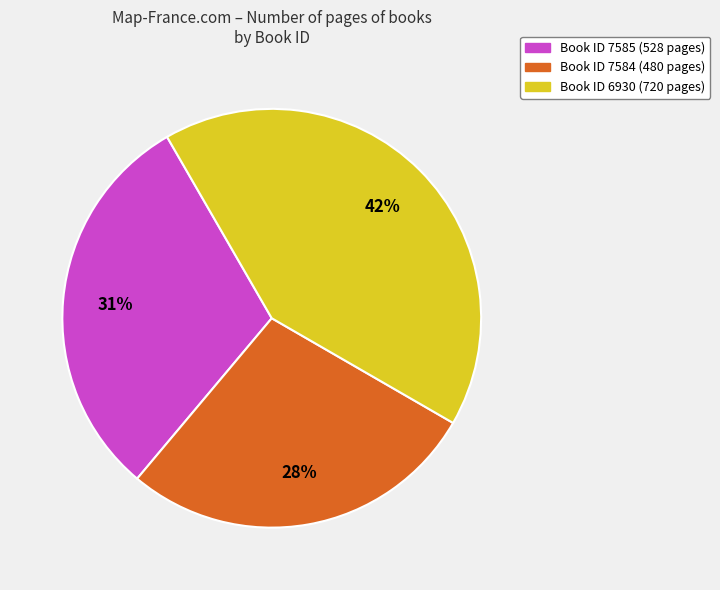

Combined, do Book ID 6930 (720 pages) and Book ID 7584 (480 pages) account for over 50%?

Yes